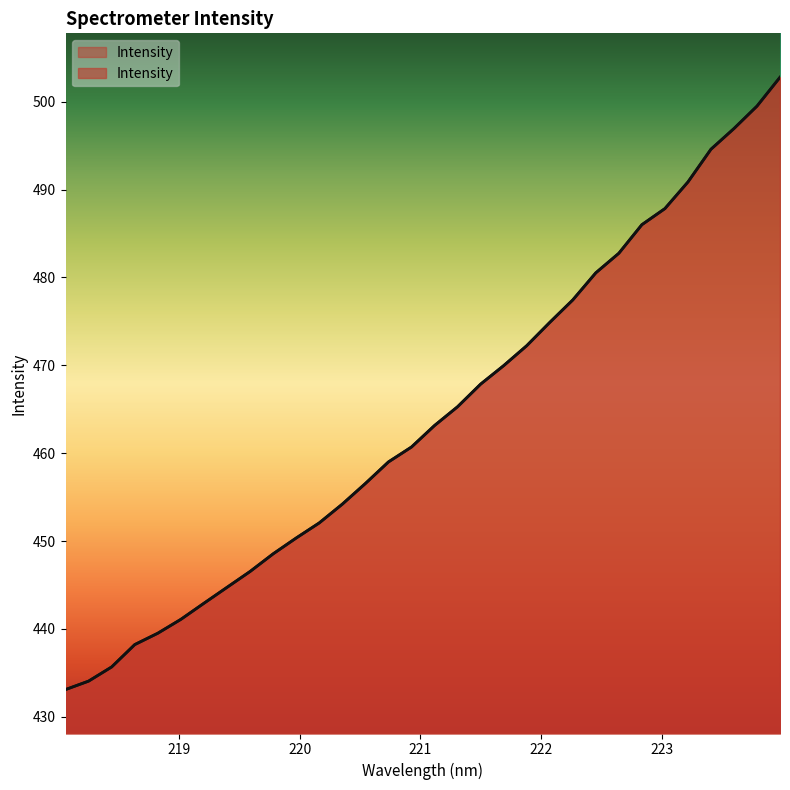

What is the difference between the values at 222.4538 and 220.1623?

28.5